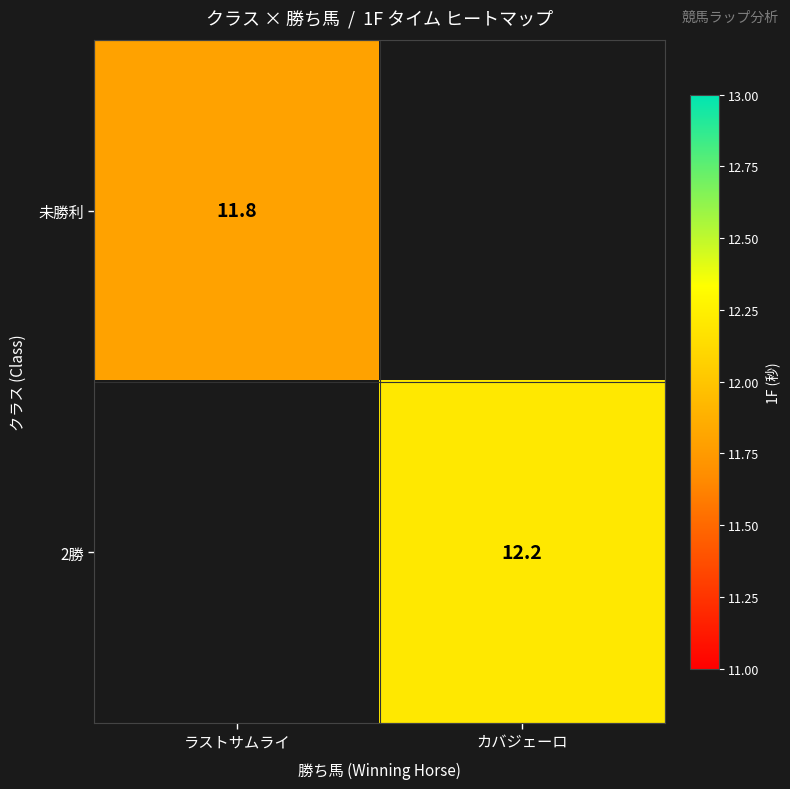

Is it true that 2勝 equals 6.8 at カバジェーロ?

False